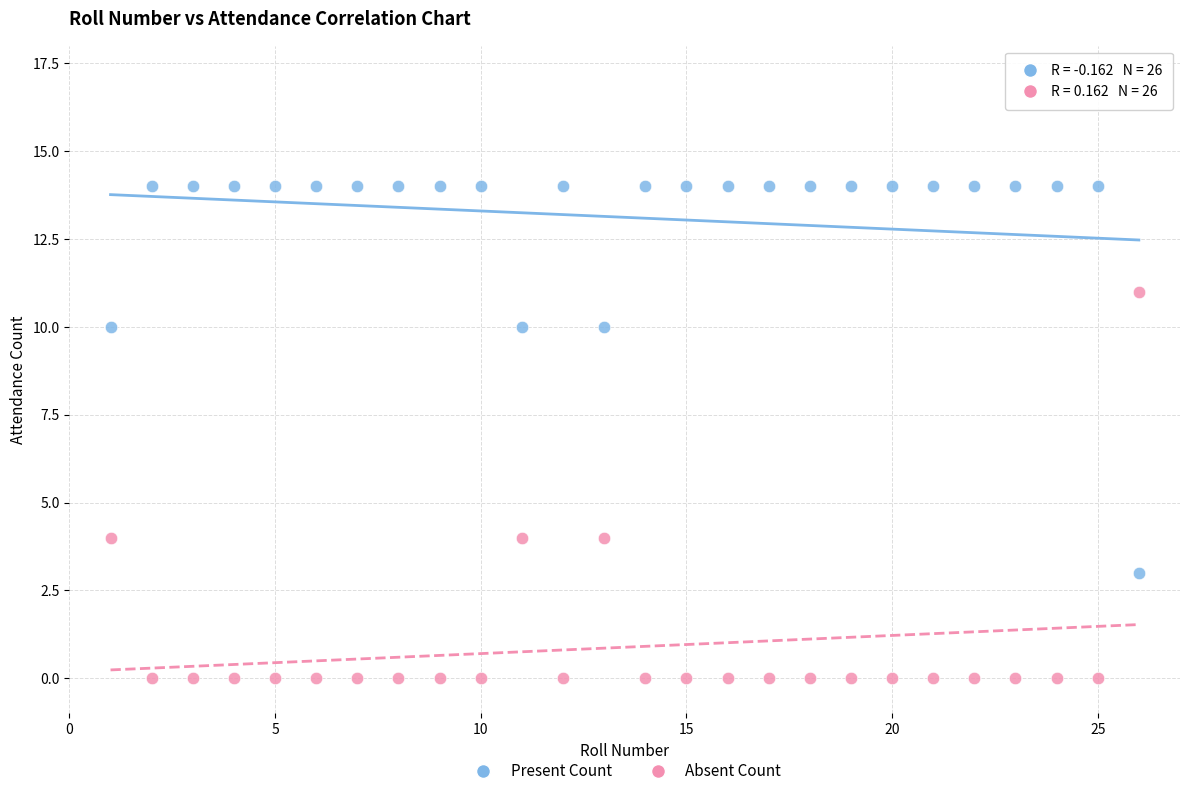

Which series contains the lowest Y value?

Absent Count